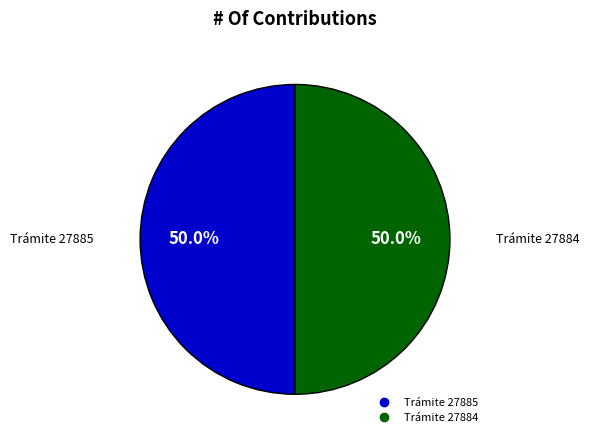

How many slices are in this pie chart?

2